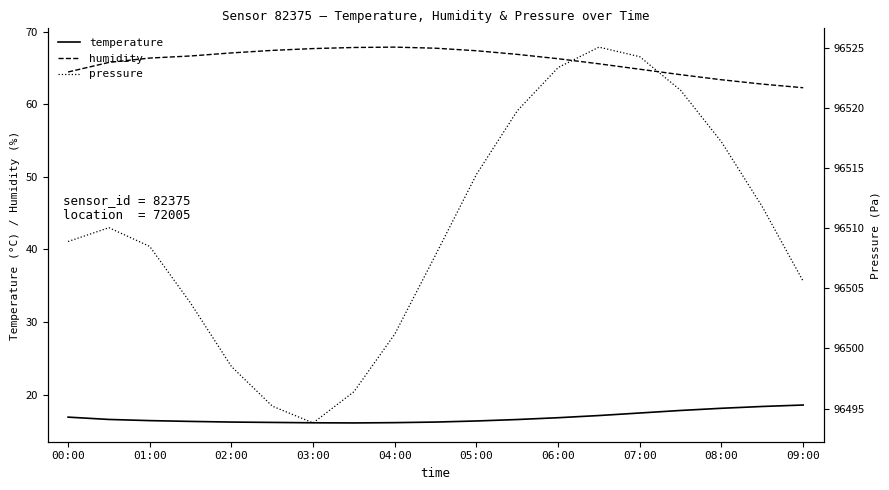

What is the value of the temperature point at the 12th from the left?

16.6